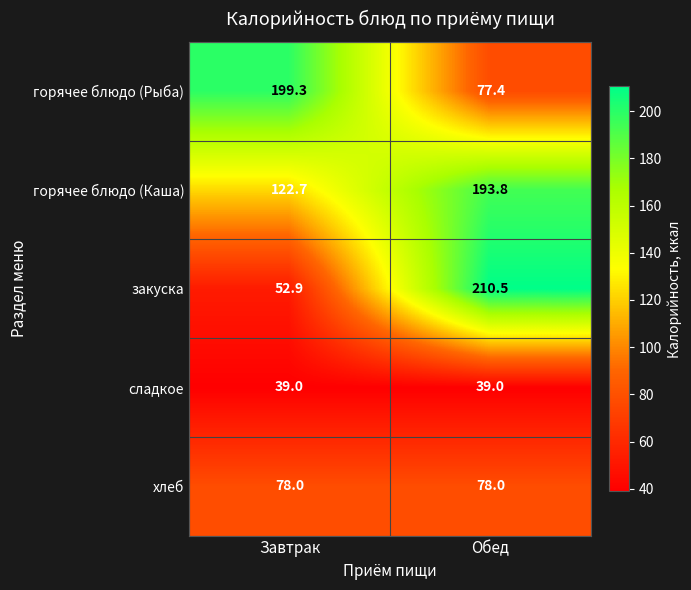

Reading right to left, extract all data points from this chart.

горячее блюдо (Рыба): 77.4	199.3
горячее блюдо (Каша): 193.8	122.7
закуска: 210.5	52.9
сладкое: 39.0	39.0
хлеб: 78.0	78.0